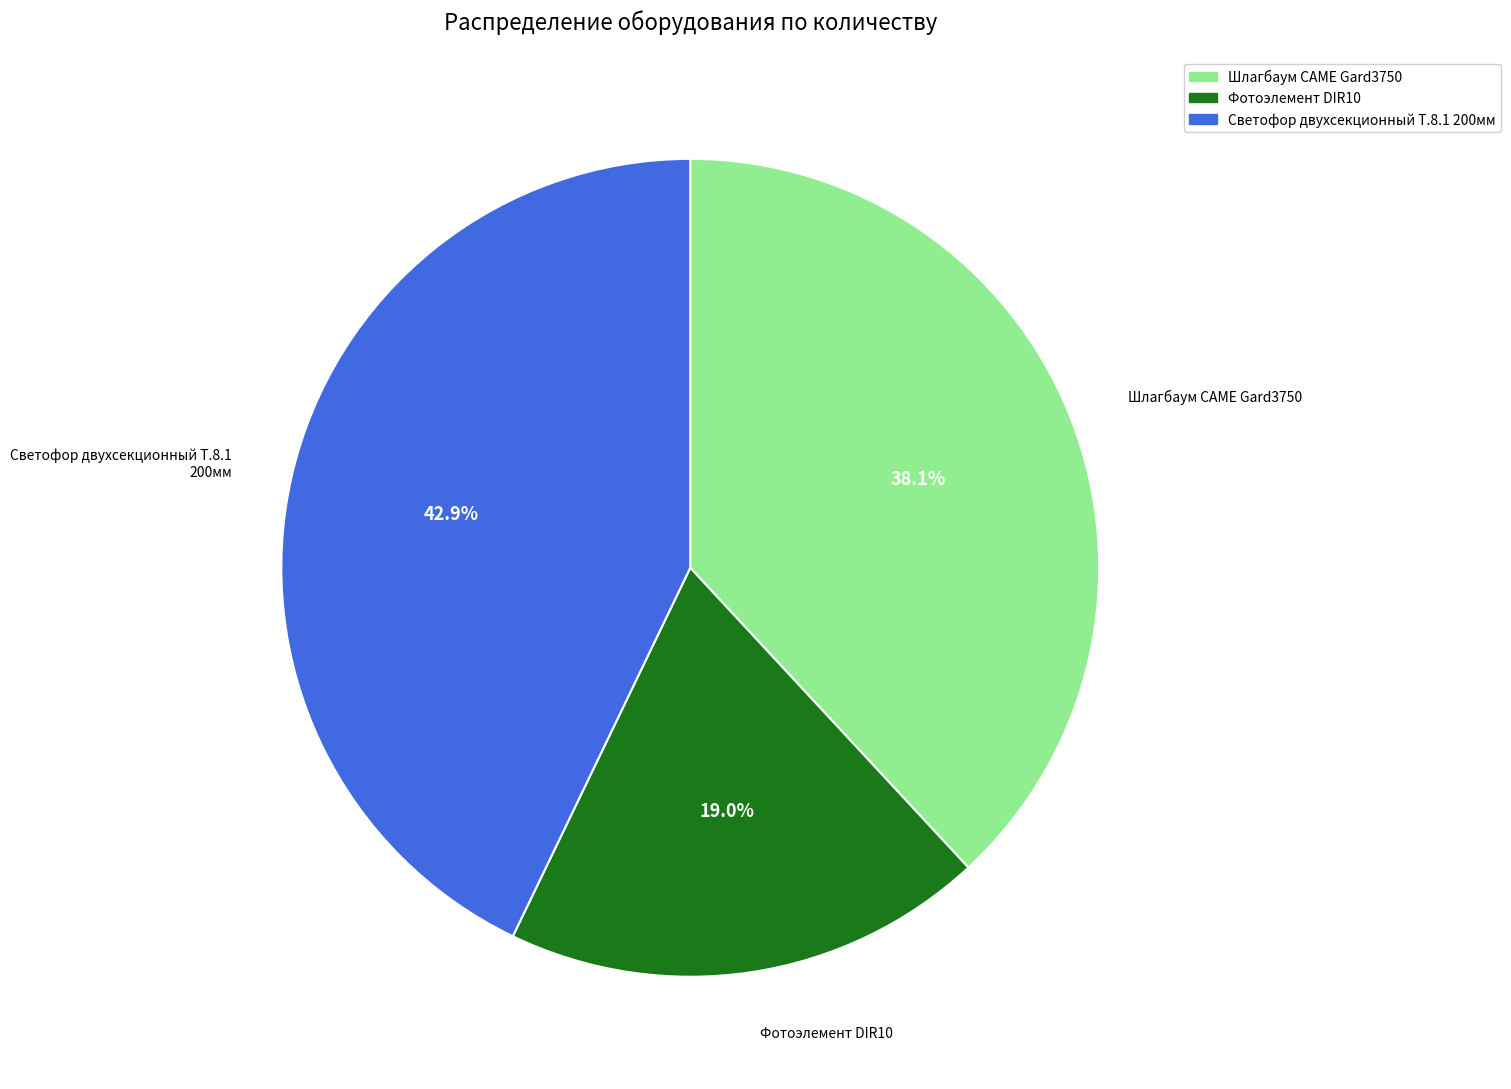

True or false: Шлагбаум CAME Gard3750 accounts for 38% of the total.

True